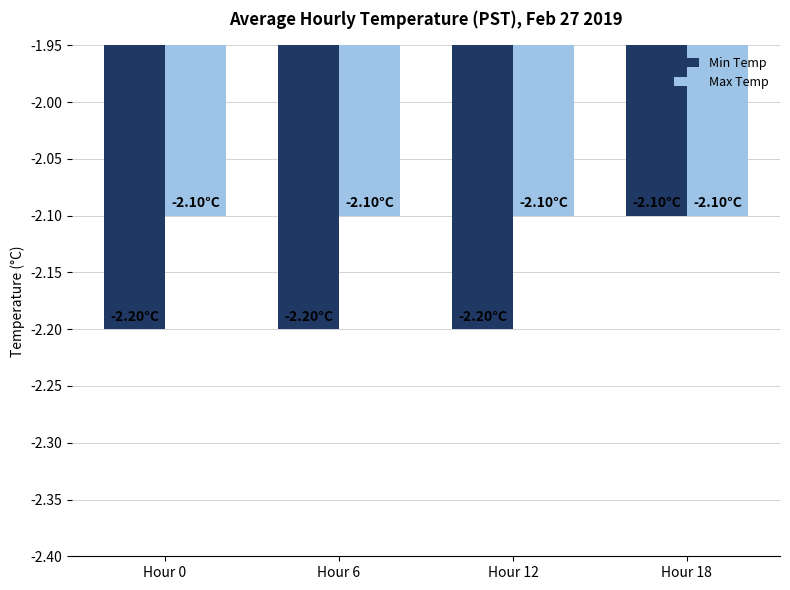

What is the value of the Min Temp bar at the 1st from the left?

-2.2